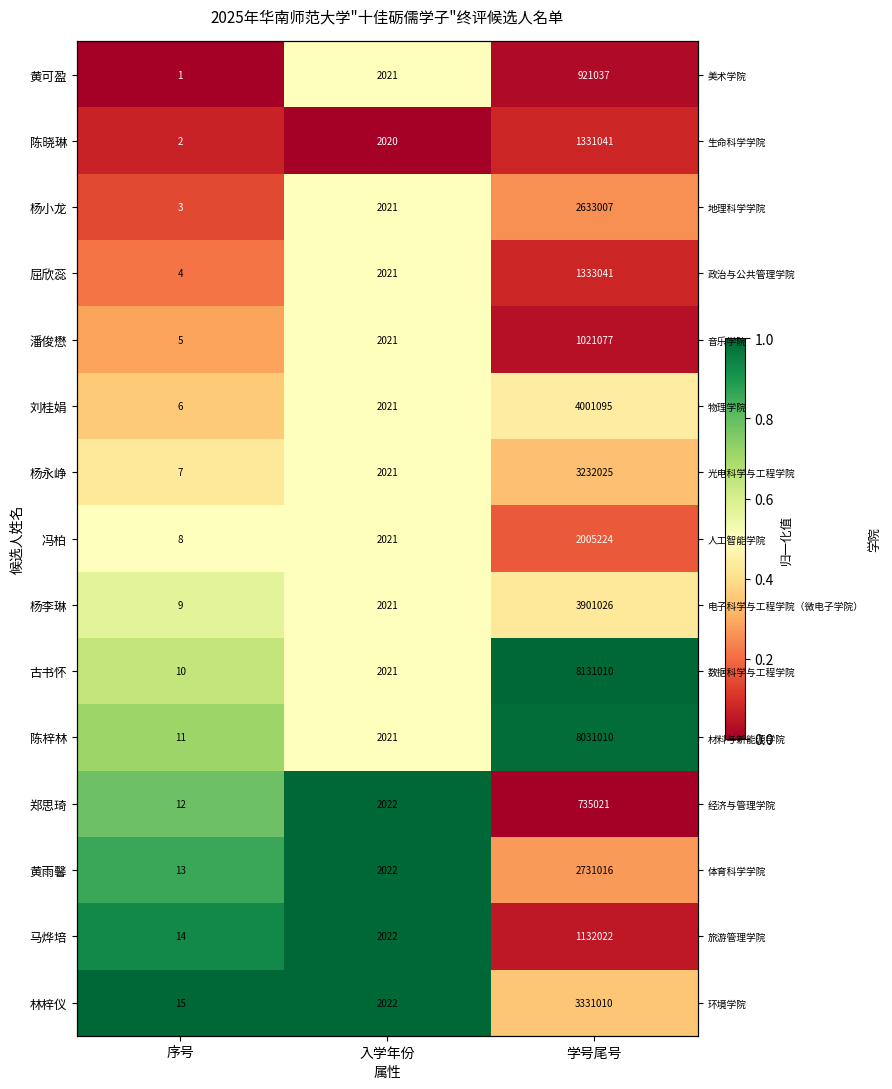

Rank the series at 学号尾号 from lowest to highest value.

郑思琦, 黄可盈, 潘俊懋, 马烨培, 陈晓琳, 屈欣蕊, 冯柏, 杨小龙, 黄雨馨, 杨永峥, 林梓仪, 杨李琳, 刘桂娟, 陈梓林, 古书怀